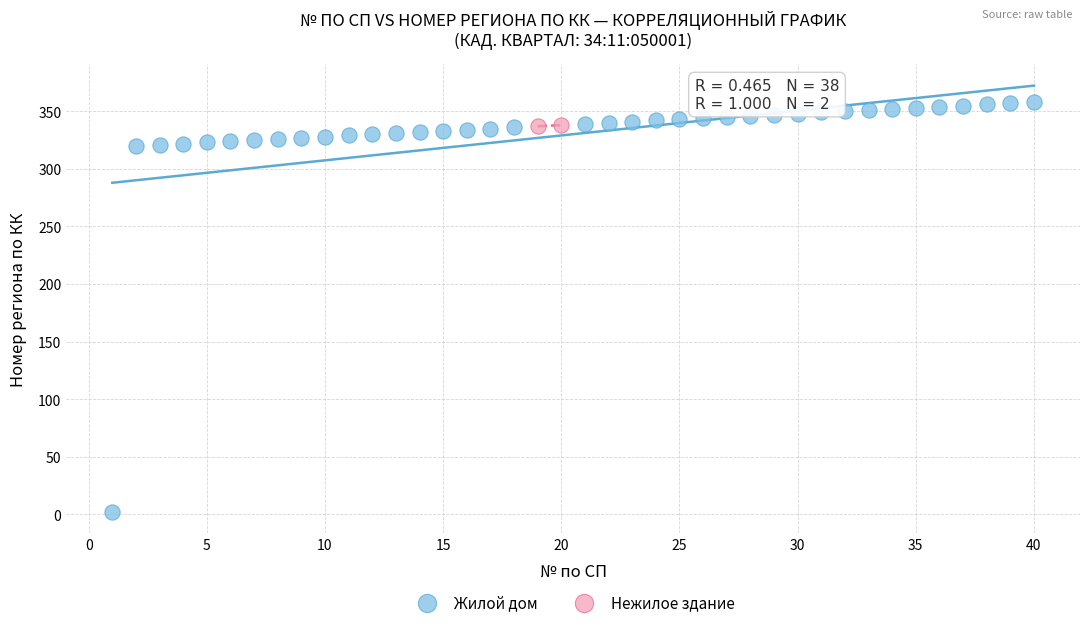

Which series reaches the minimum Y coordinate?

Жилой дом